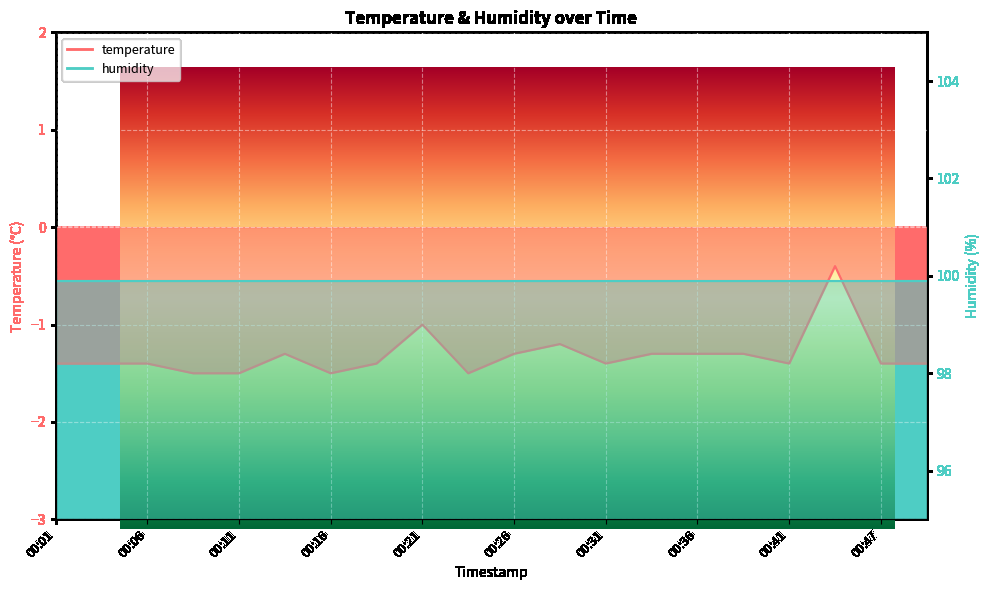

Where is the first local maximum?

00:14